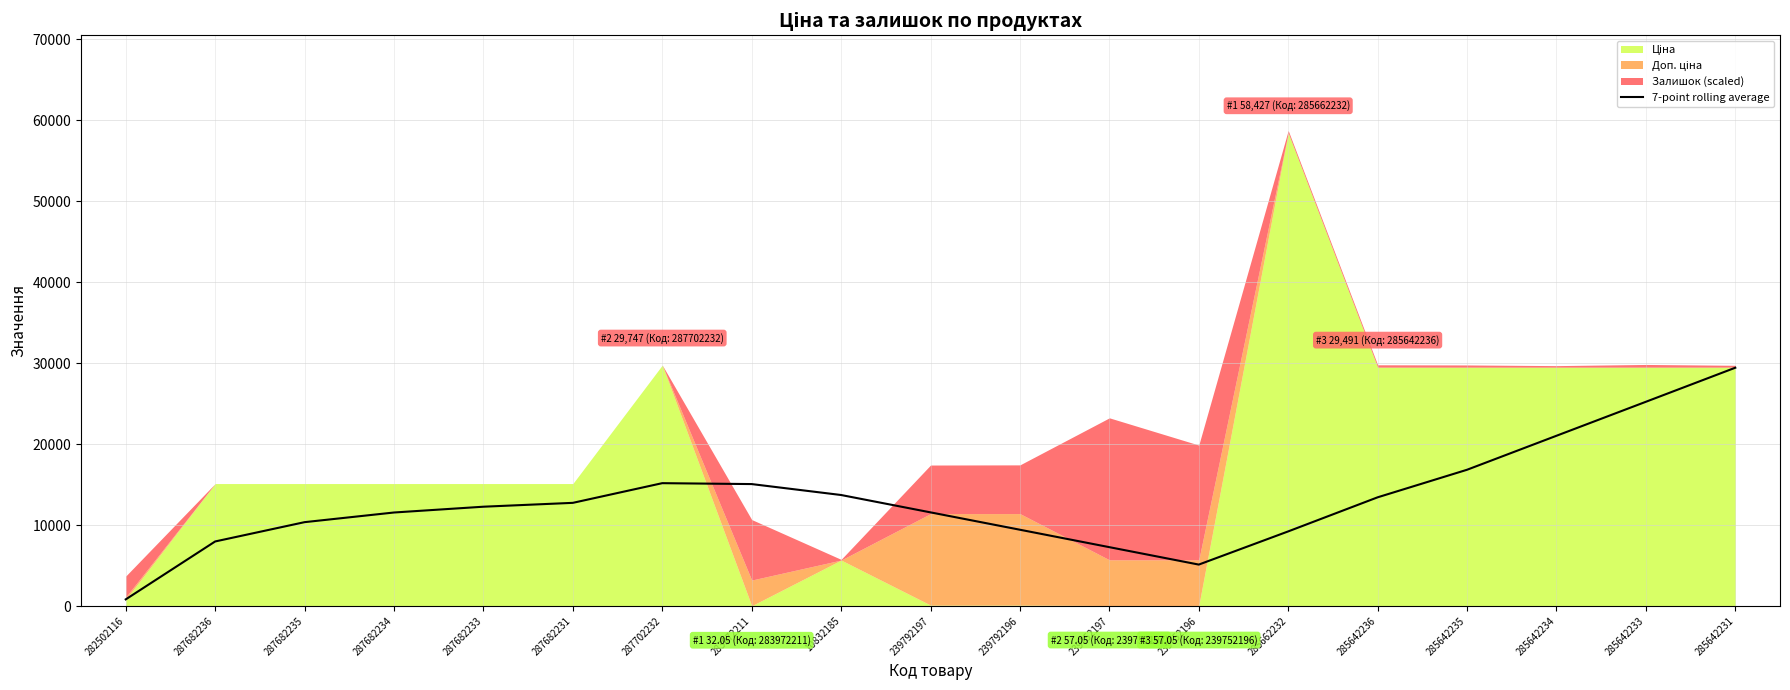

What is the sum of all values?

248069.6